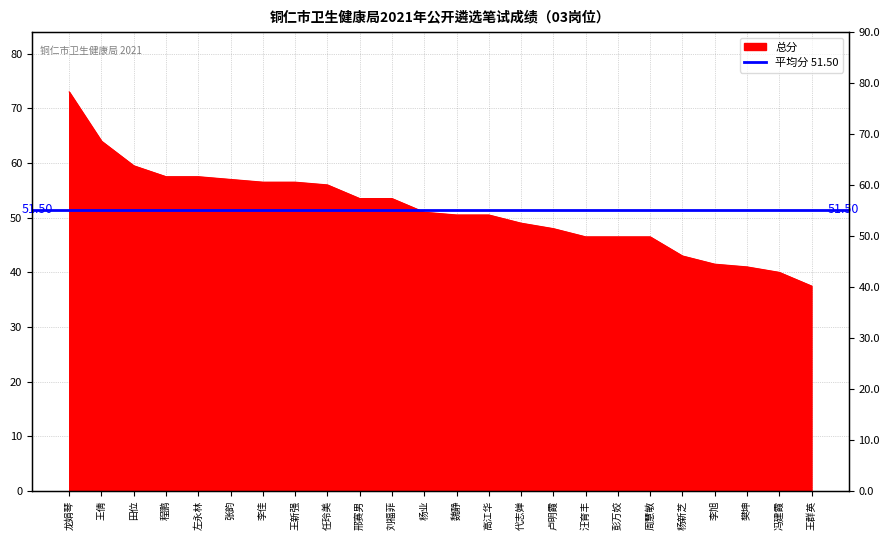

Rank the categories by value from lowest to highest.

王群英, 冯建霞, 樊坤, 李旭, 杨新芝, 汪育丰, 彭万姣, 周慧敏, 卢明霞, 代志婵, 魏静, 高江华, 杨业, 邢赛男, 刘福菲, 任玲美, 李佳, 王新强, 张韵, 程鹏, 左永林, 田位, 王倩, 龙娟琴